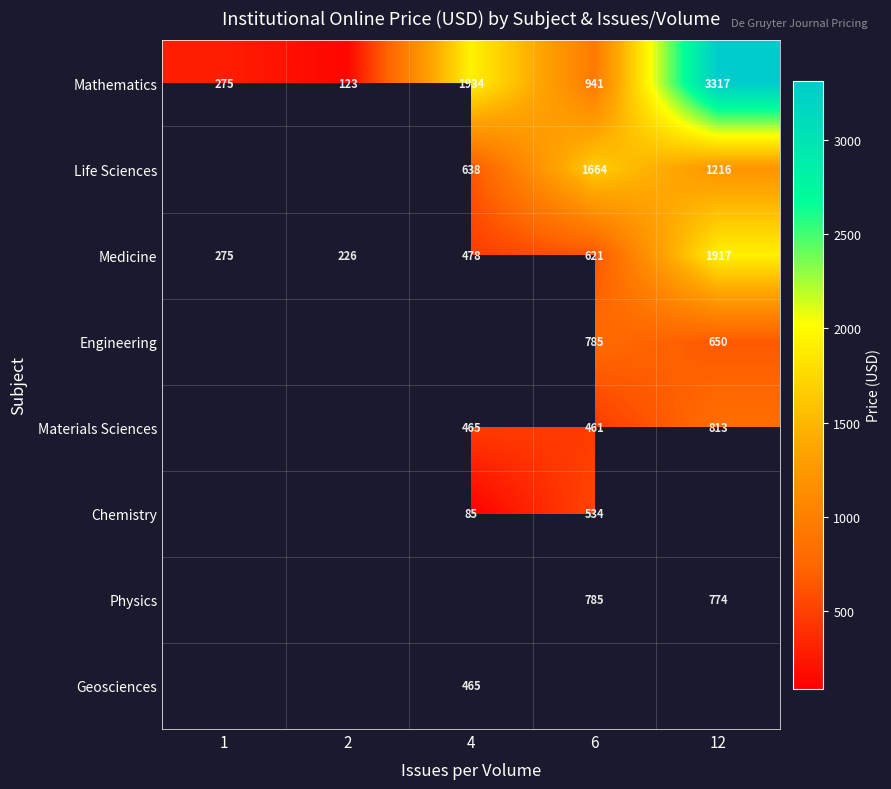

At which label does Mathematics reach its peak?

12